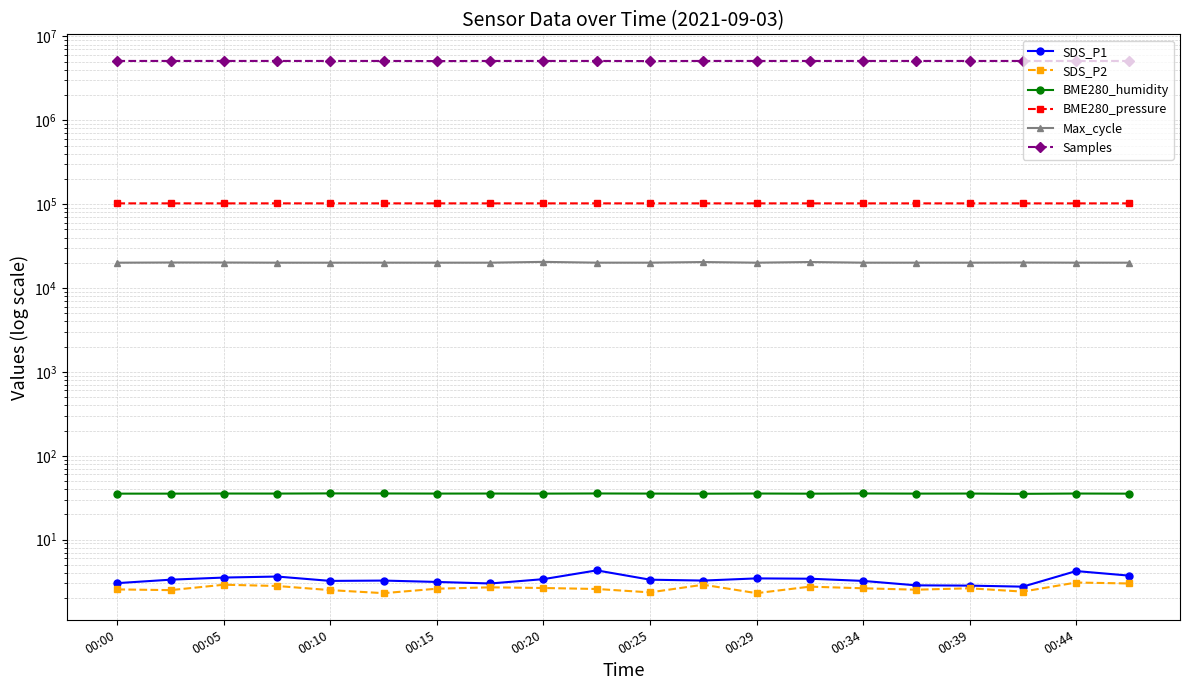

Reading right to left, extract all data points from this chart.

SDS_P1: 3.7	4.2	2.8	2.8	2.9	3.2	3.4	3.5	3.2	3.3	4.3	3.4	3.0	3.1	3.2	3.2	3.6	3.5	3.3	3.0
SDS_P2: 3.0	3.1	2.4	2.6	2.5	2.6	2.8	2.3	2.9	2.4	2.6	2.6	2.7	2.6	2.3	2.5	2.8	2.9	2.5	2.5
BME280_humidity: 35.3	35.5	35.2	35.4	35.4	35.5	35.3	35.5	35.3	35.4	35.5	35.4	35.4	35.4	35.5	35.6	35.4	35.5	35.4	35.4
BME280_pressure: 102109.8	102118.4	102114.9	102119.3	102124.7	102131.9	102131.1	102138.1	102136.4	102137.1	102144.2	102146.0	102137.3	102148.0	102145.2	102154.1	102155.8	102149.8	102158.5	102161.2
Max_cycle: 20044.0	20051.0	20123.0	20051.0	20048.0	20051.0	20405.0	20046.0	20398.0	20056.0	20055.0	20490.0	20048.0	20050.0	20059.0	20044.0	20048.0	20132.0	20138.0	20040.0
Samples: 5094681.0	5094955.0	5094033.0	5094353.0	5094583.0	5094793.0	5094461.0	5094175.0	5094486.0	5076085.0	5094319.0	5094332.0	5094408.0	5076268.0	5094576.0	5094792.0	5094891.0	5095029.0	5094857.0	5095121.0